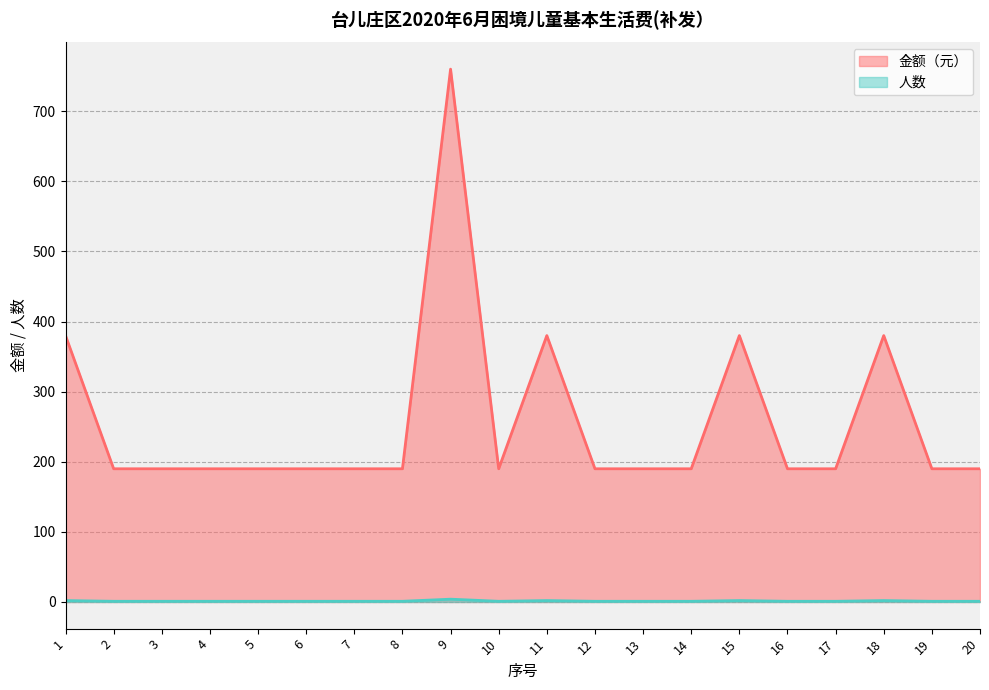

Is the value of 金额（元） at 10 greater than the value of 人数 at 11?

Yes